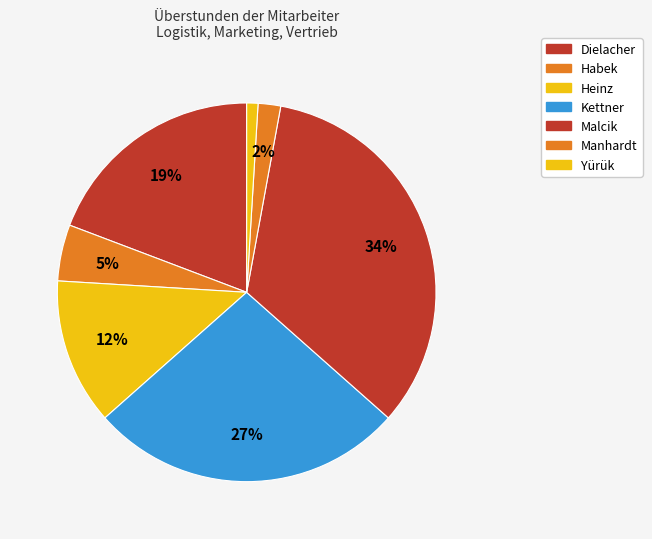

How many slices are in this pie chart?

7